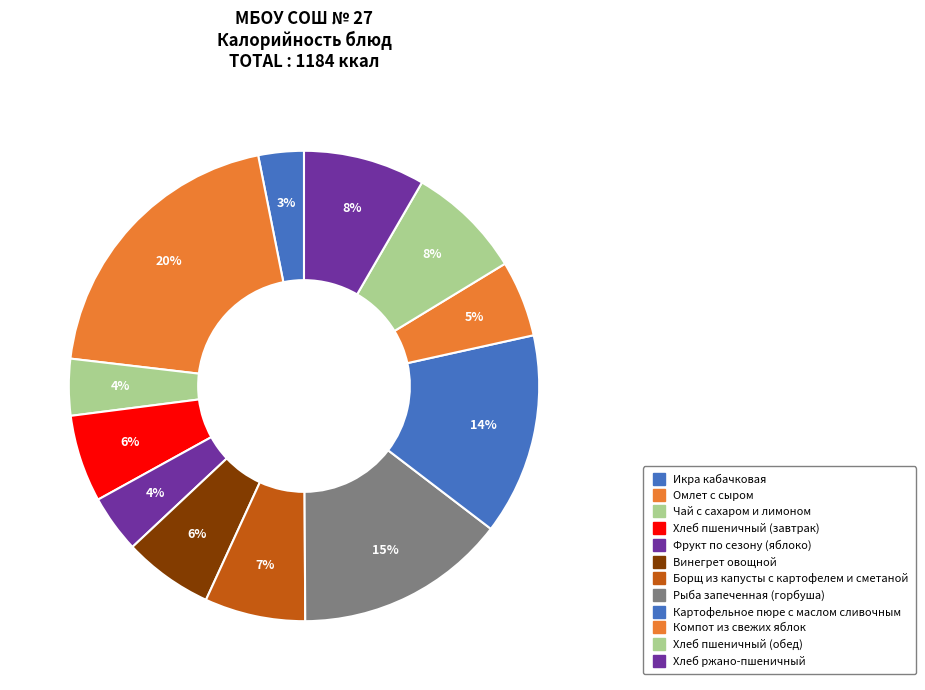

How many slices are in this pie chart?

12